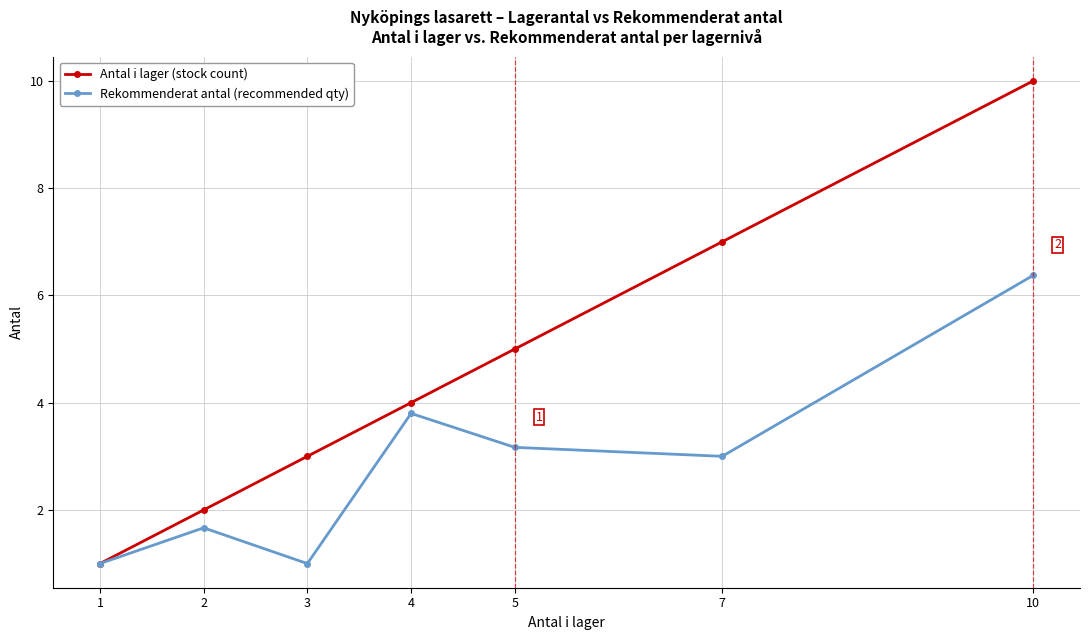

What is the difference between the Rekommenderat antal (recommended qty) values at 3 and 7?

2.0